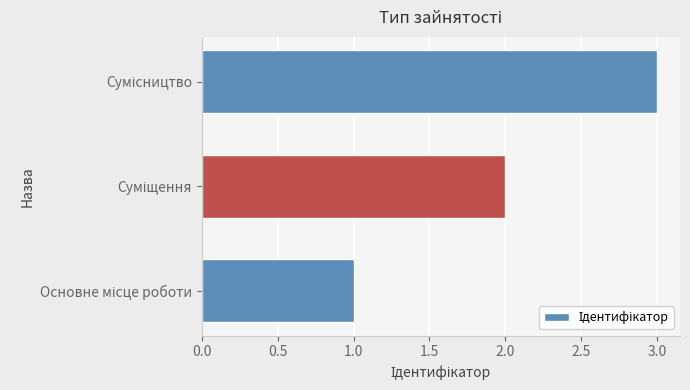

What is the maximum value shown in the chart?

3